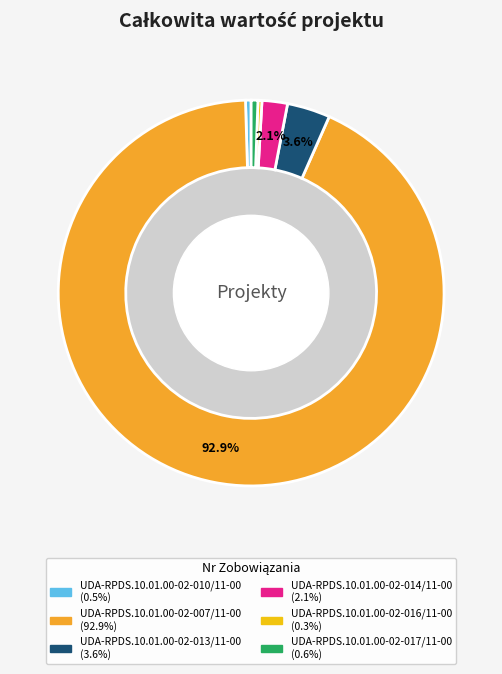

Combined, what portion of the pie is UDA-RPDS.10.01.00-02-007/11-00 and UDA-RPDS.10.01.00-02-013/11-00?

96.5%